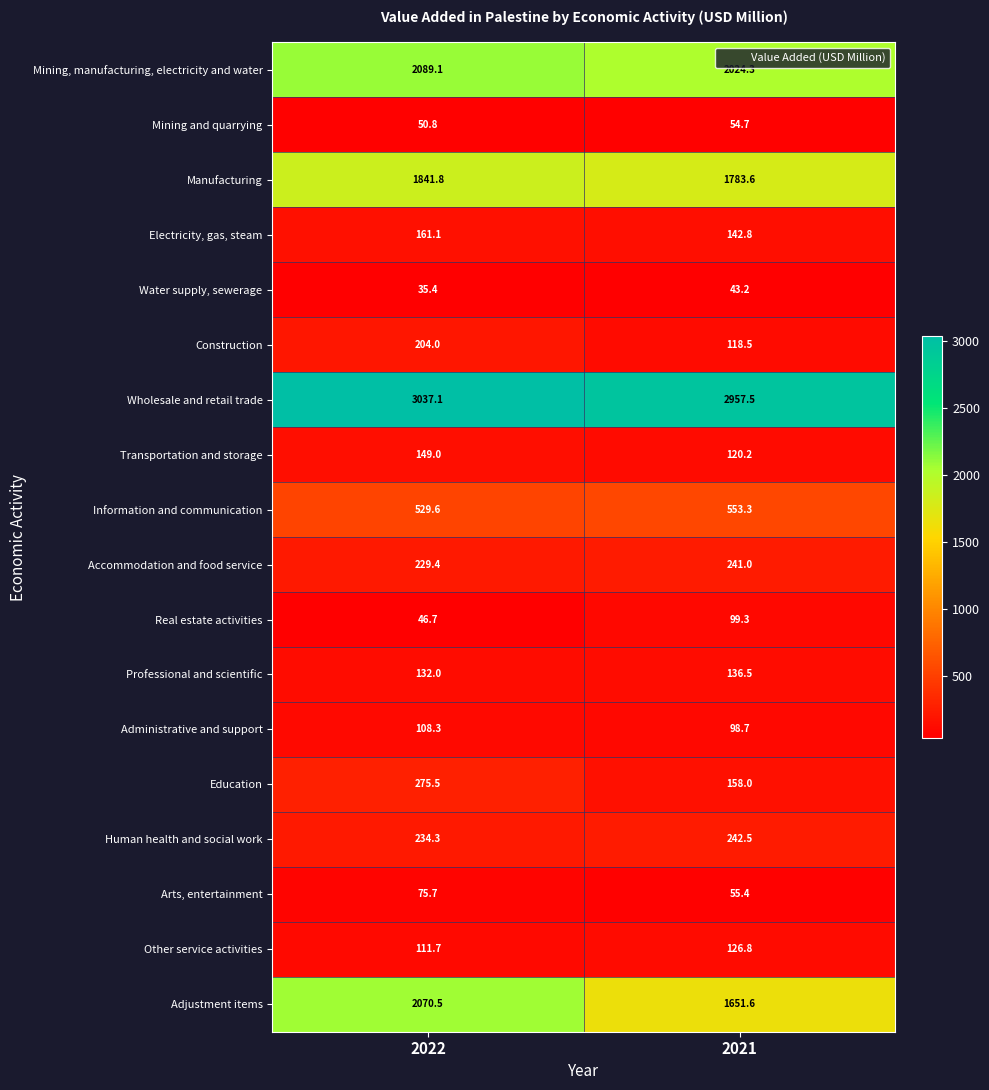

Between 2022 and 2021, which series saw the biggest shift?

Adjustment items